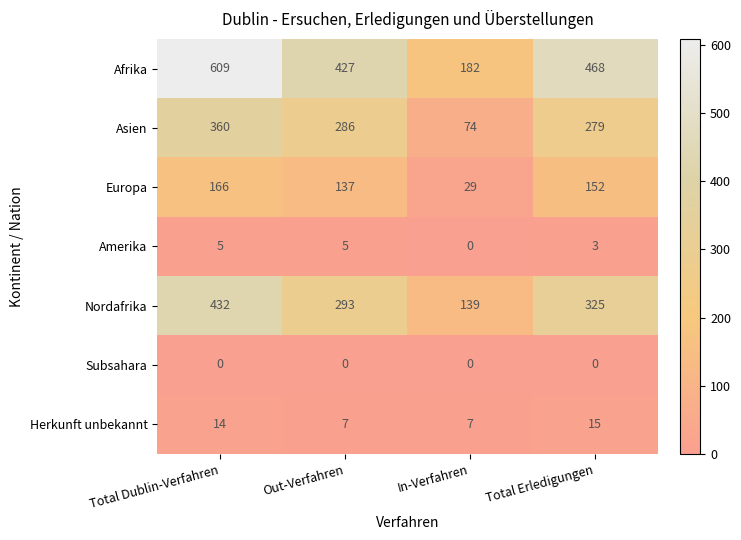

Read the Herkunft unbekannt value at Total Erledigungen.

15